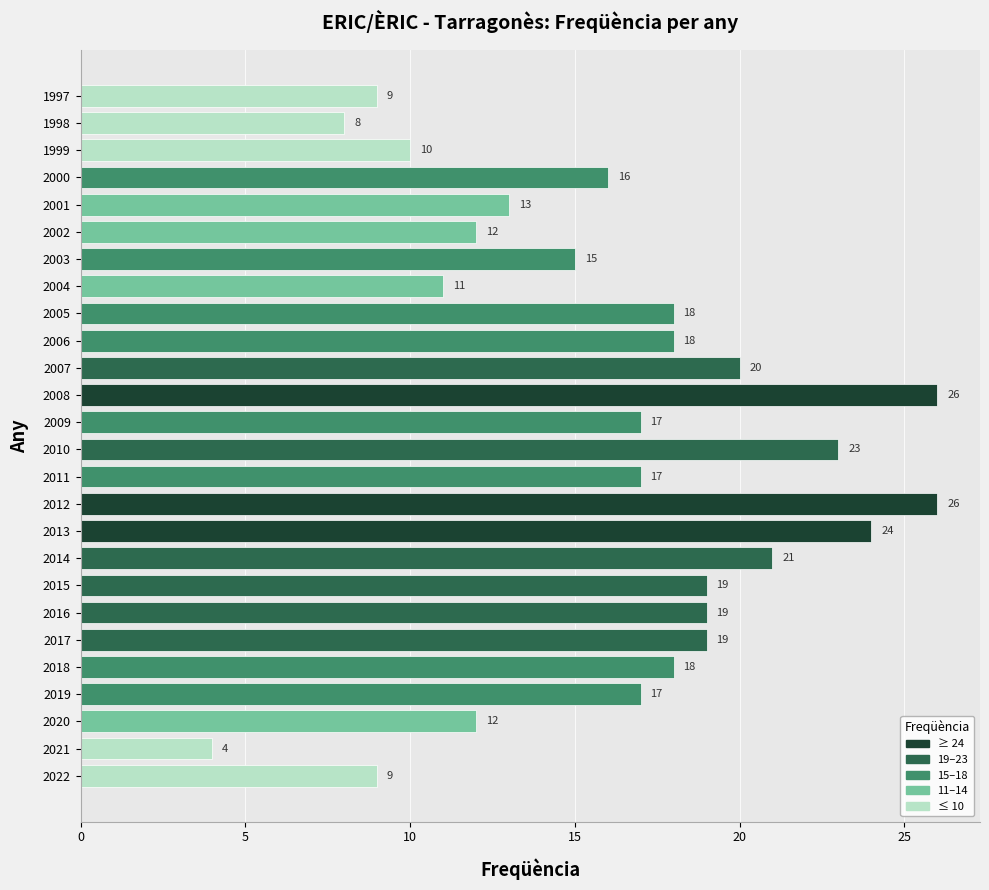

What is the smallest value displayed?

4